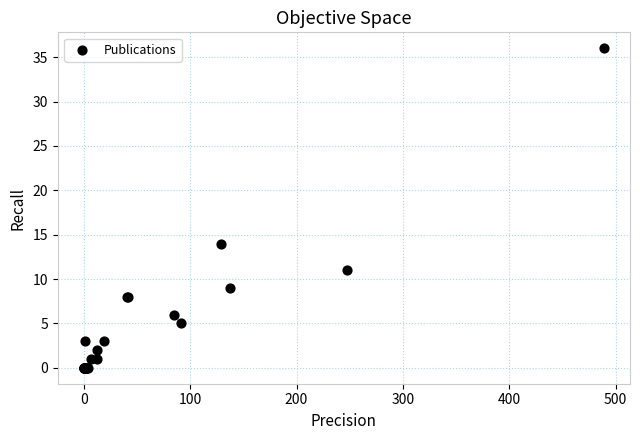

What Y value in the scatter plot is closest to 18?

14